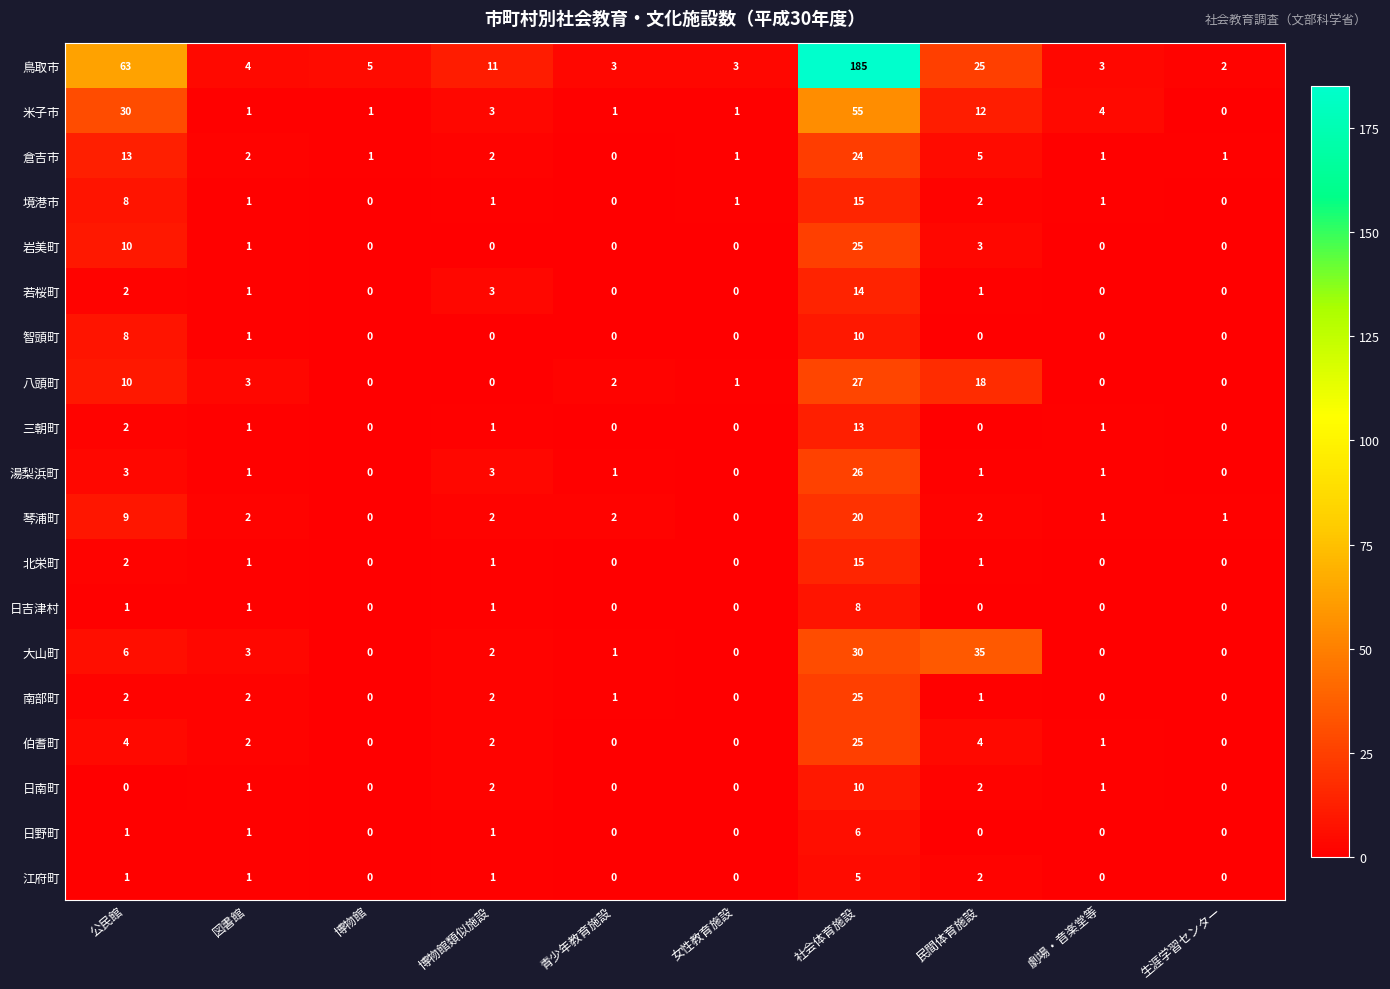

Between 劇場・音楽堂等 and 生涯学習センター, which series saw the biggest shift?

米子市